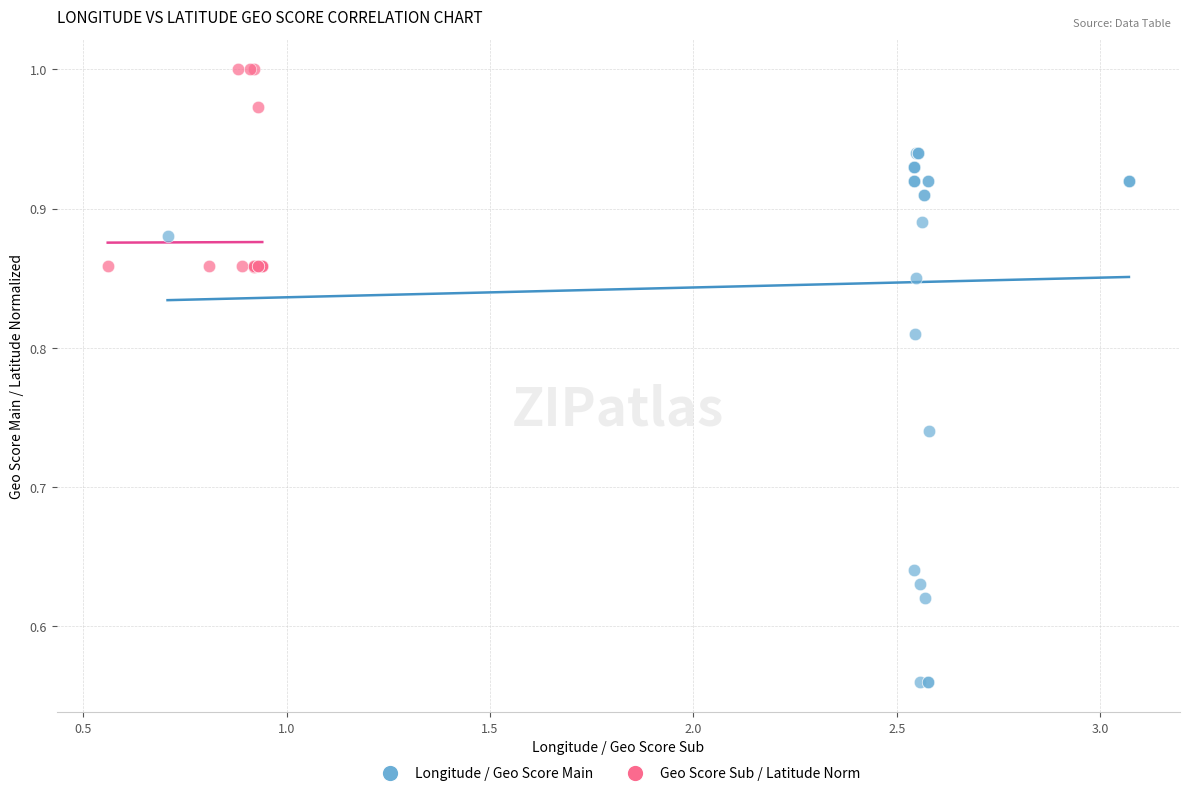

Which series contains the highest Y value?

Geo Score Sub / Latitude Norm